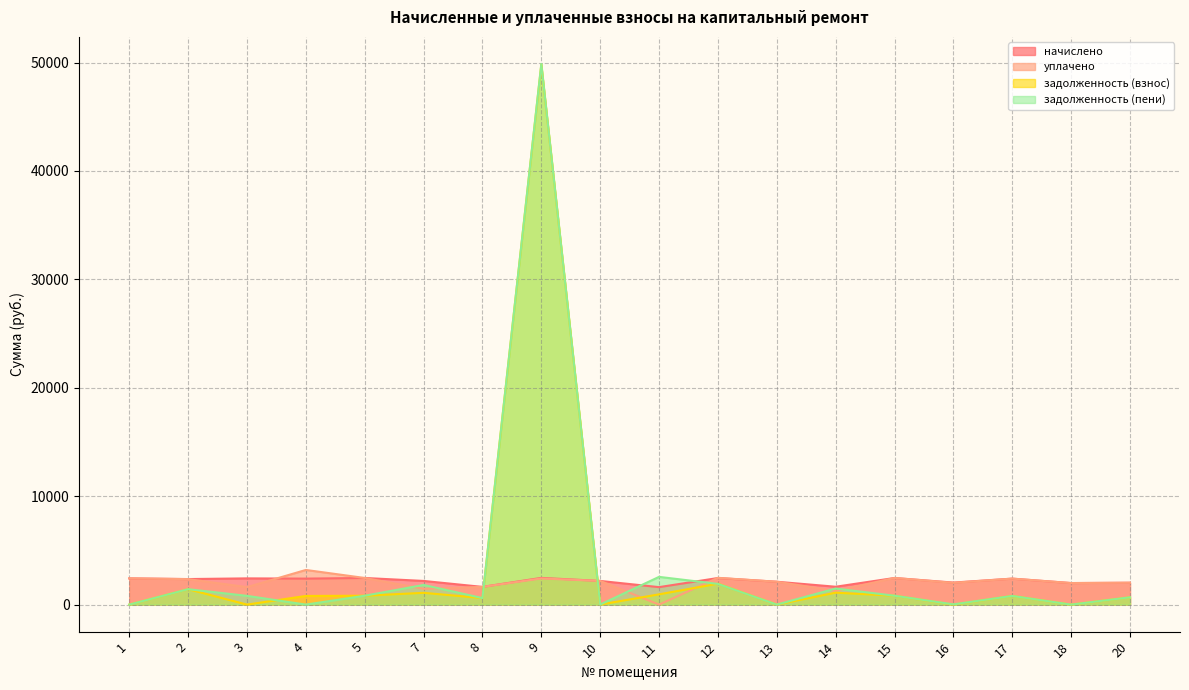

Where is задолженность (пени) nearest to the value 24938?

11